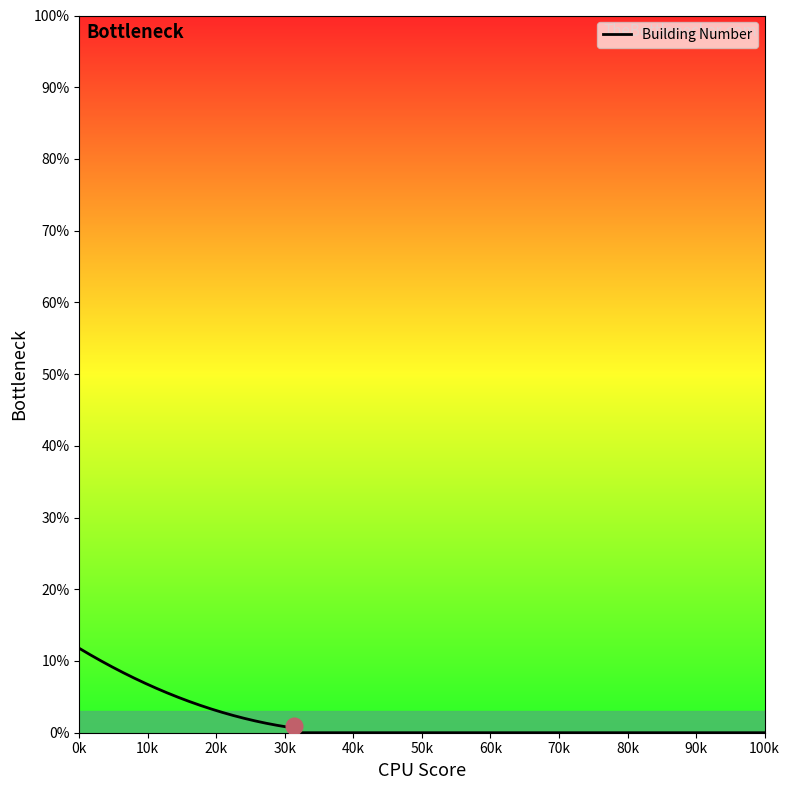

Count the number of data series in this chart.

1